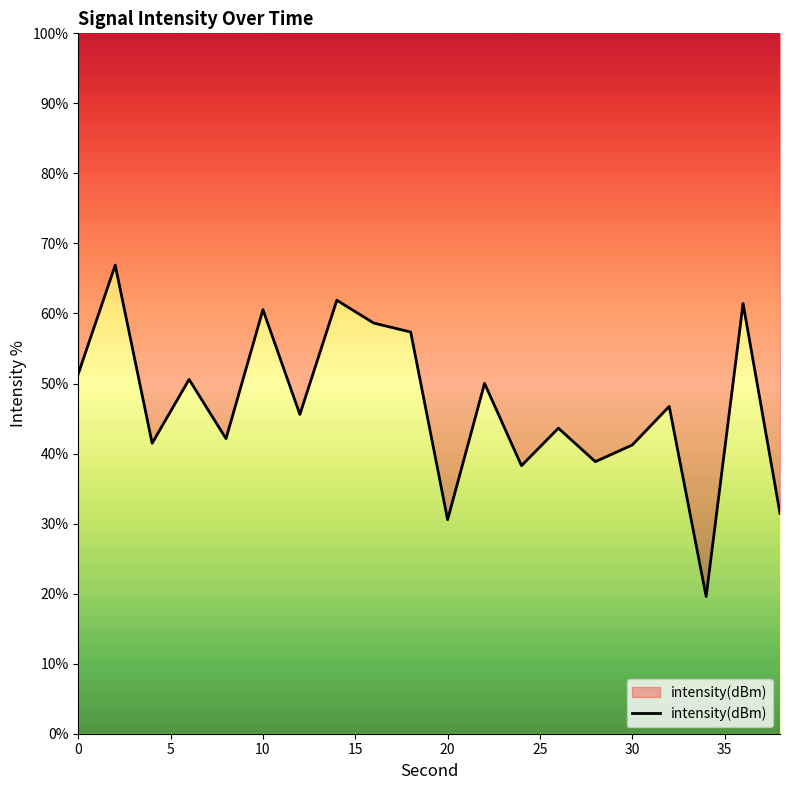

What is the minimum value shown in the chart?

19.6